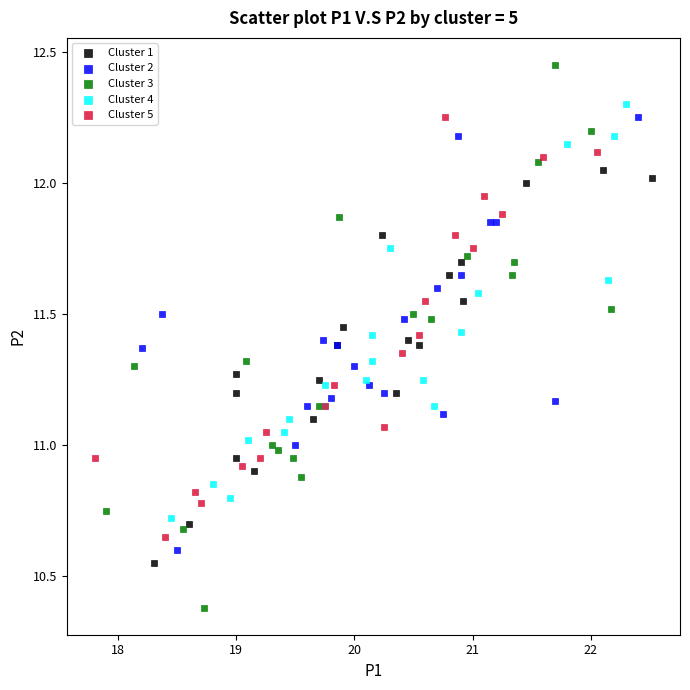

Which series contains the lowest Y value?

Cluster 3